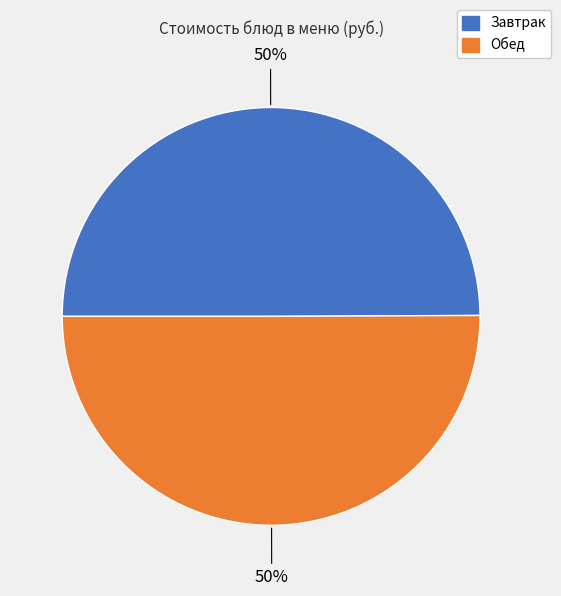

To the nearest percent, what is the average slice percentage?

50%